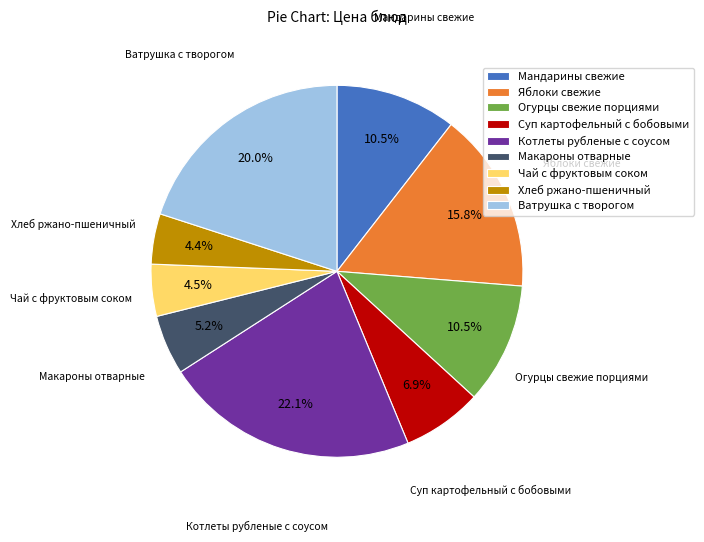

How many segments does this pie chart have?

9